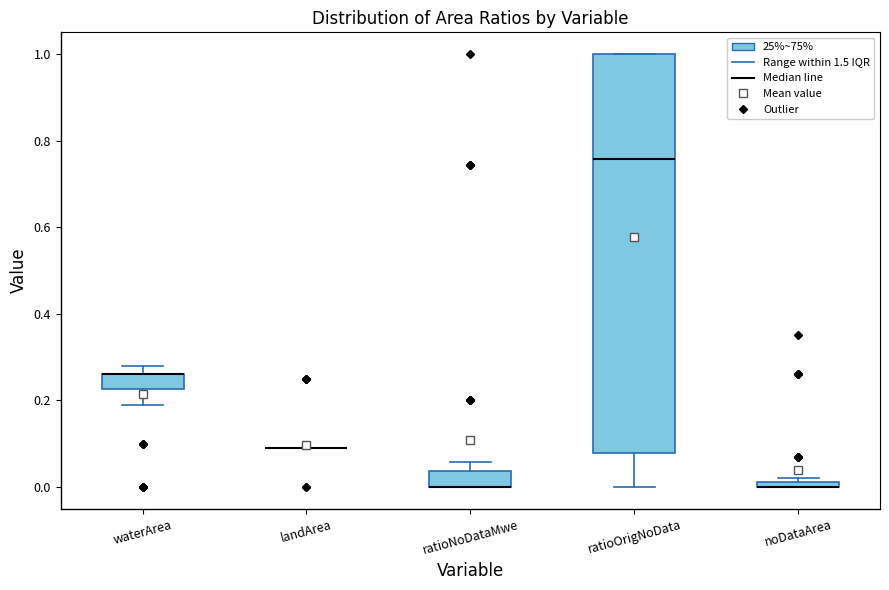

Where is the upper edge of the box for ratioNoDataMwe on the y-axis? The values are not printed on the chart, so give them approximately, as read against the axis.

0.04